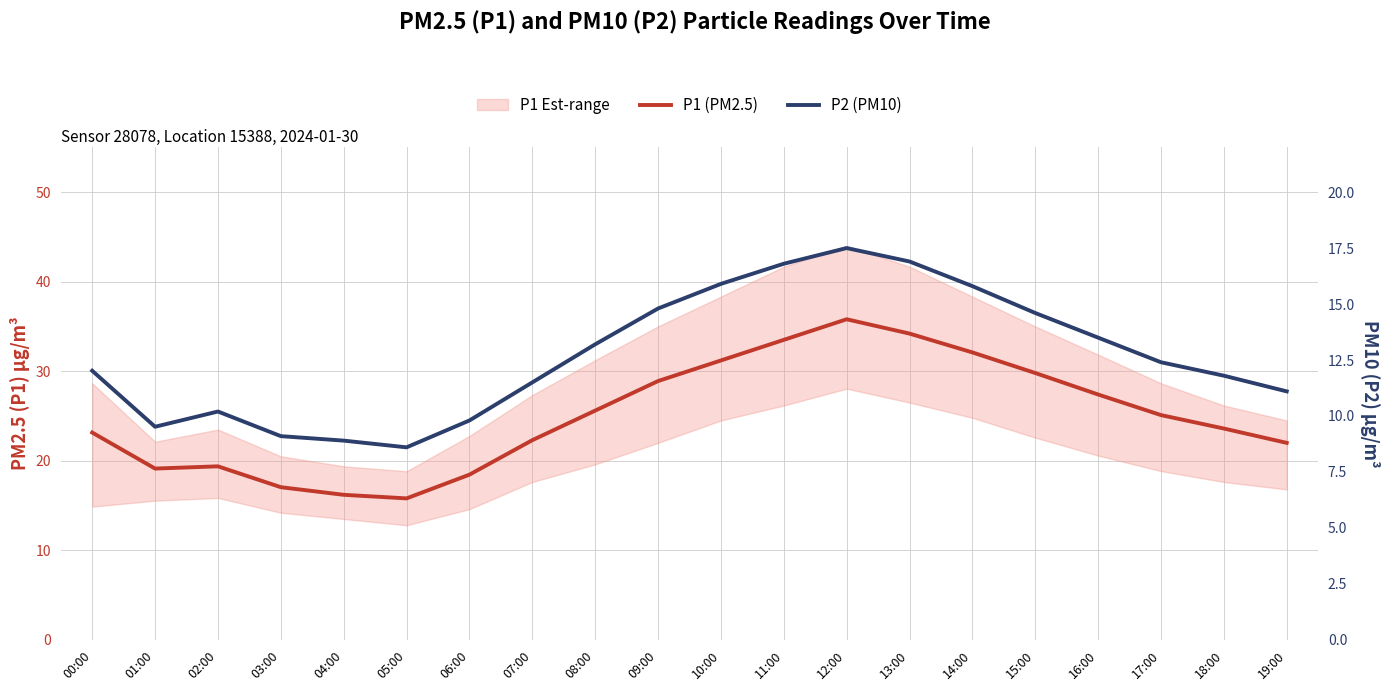

True or false: P1 (PM2.5) and P2 (PM10) cross at least once.

False